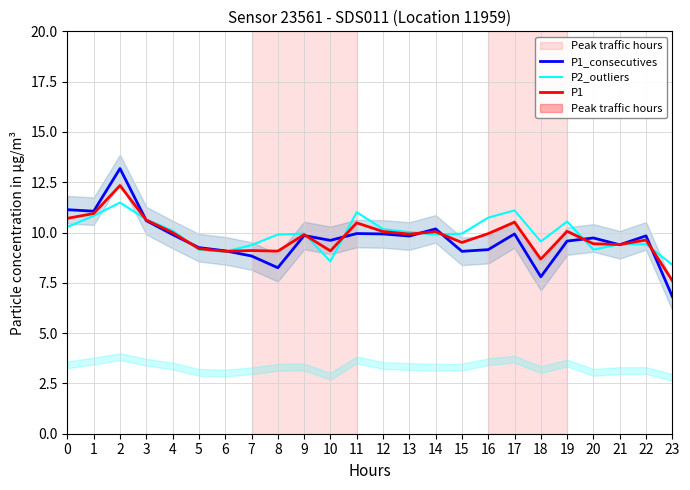

What is the total value across all series at 12?

30.1